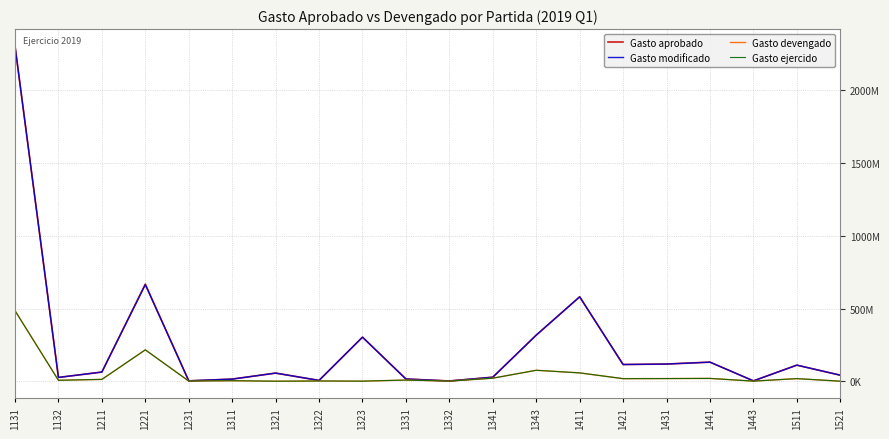

What is the value of the Gasto modificado point at the 16th from the left?

118016137.0